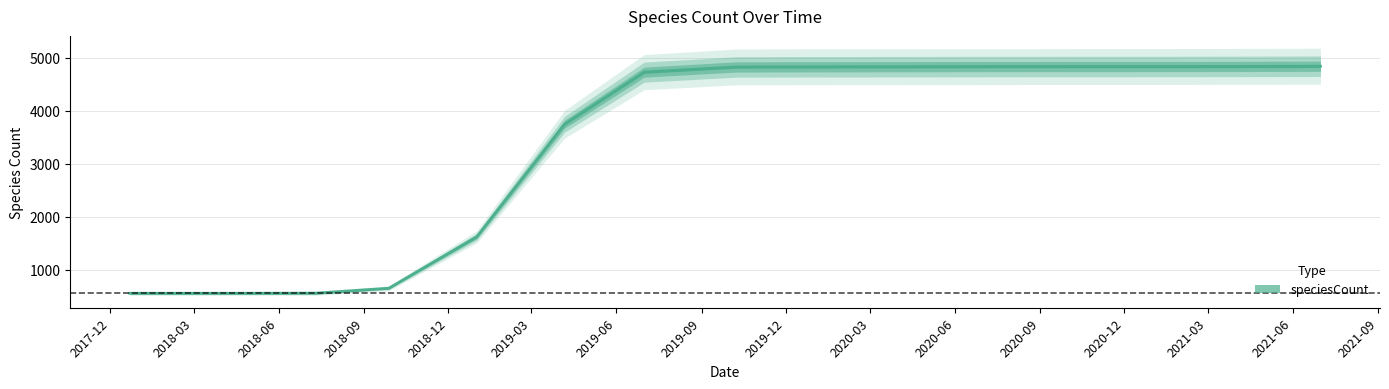

The value at 2021-07-01 is 3166.2. True or false?

False